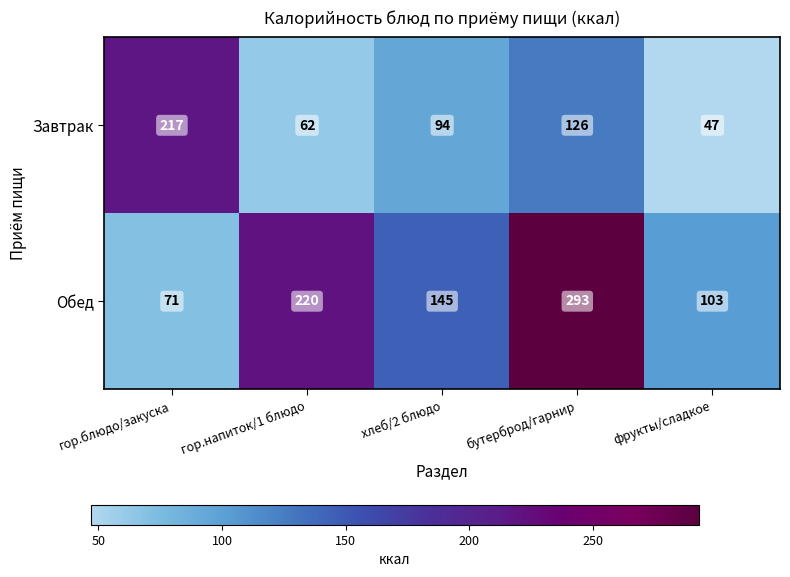

True or false: Обед has a value of 293 at бутерброд/гарнир.

True